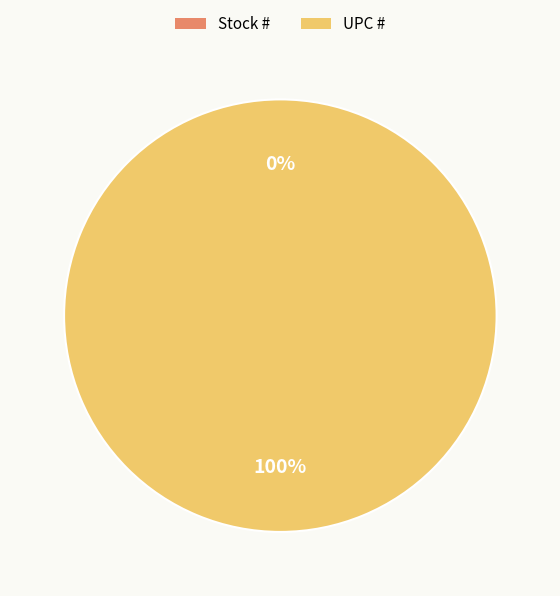

Rank the categories by value from lowest to highest.

Stock #, UPC #